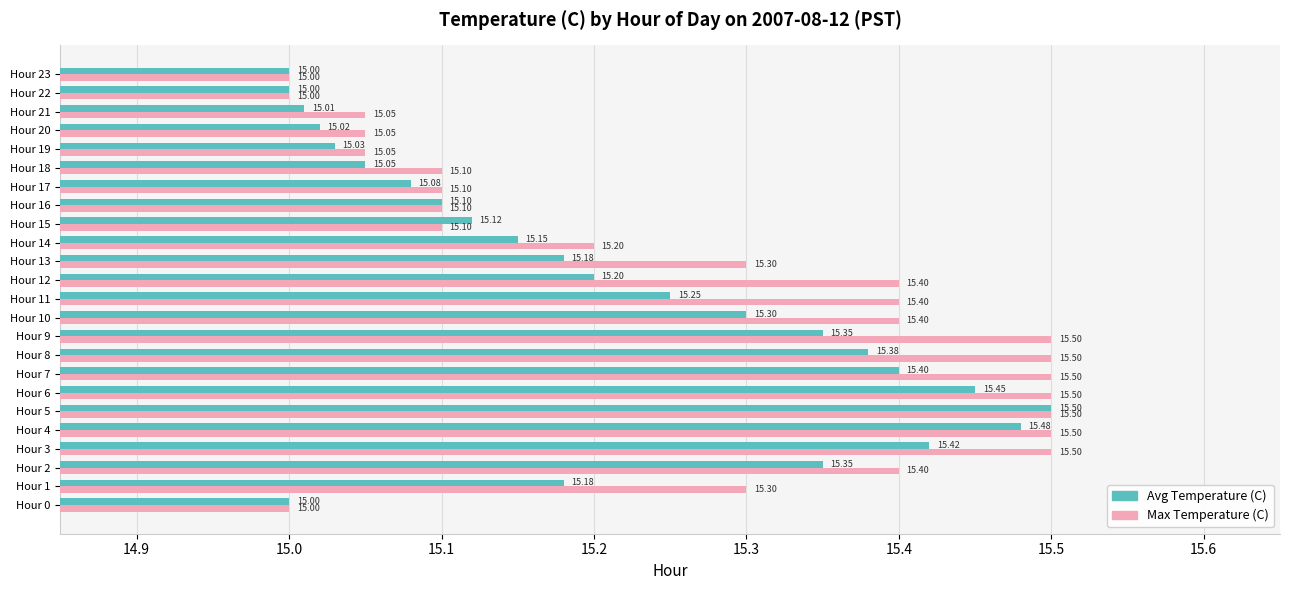

At Hour 2, list the series in order from largest to smallest.

Max Temperature (C), Avg Temperature (C)